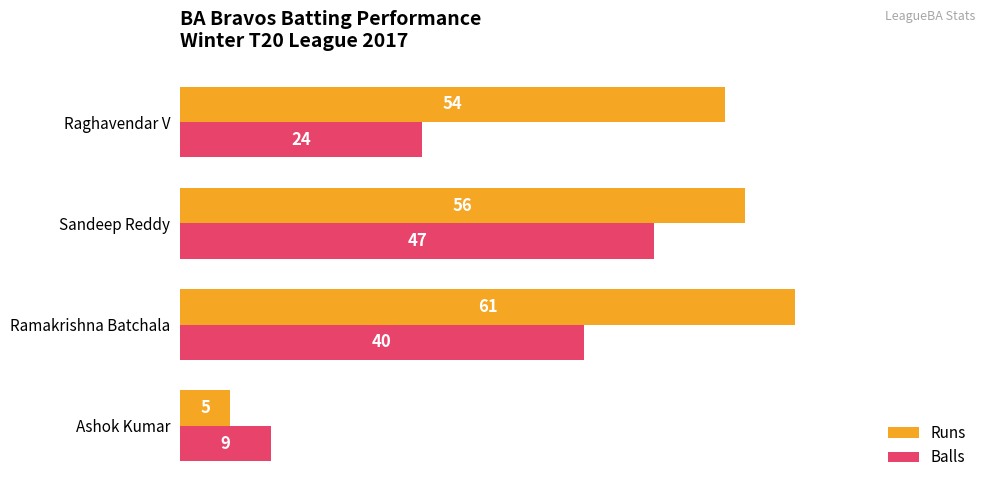

Is it true that Balls equals 40 at Ramakrishna Batchala?

True